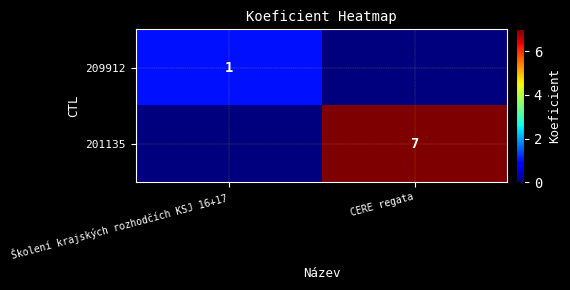

At which category is the sum across all series the highest?

CERE regata